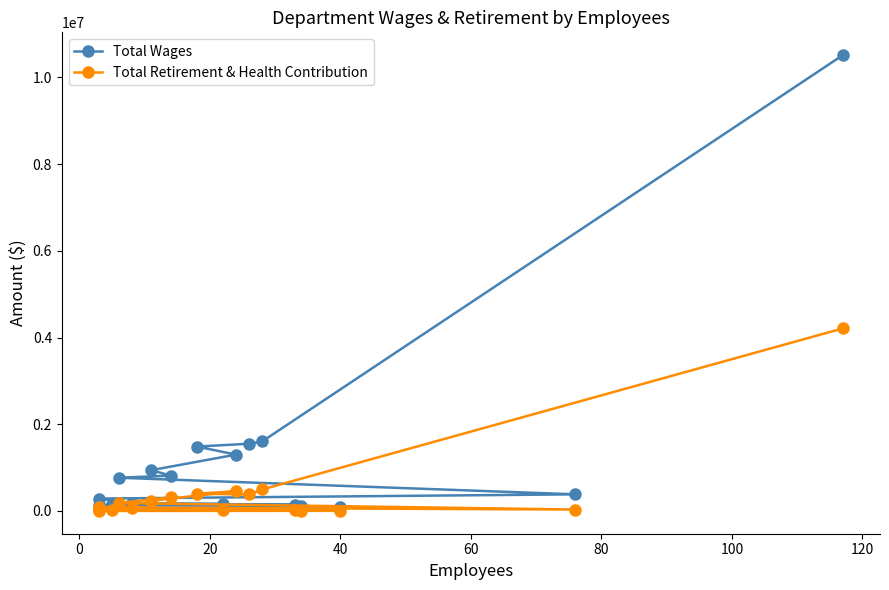

Rank the series by their maximum value, from highest to lowest.

Total Wages, Total Retirement & Health Contribution